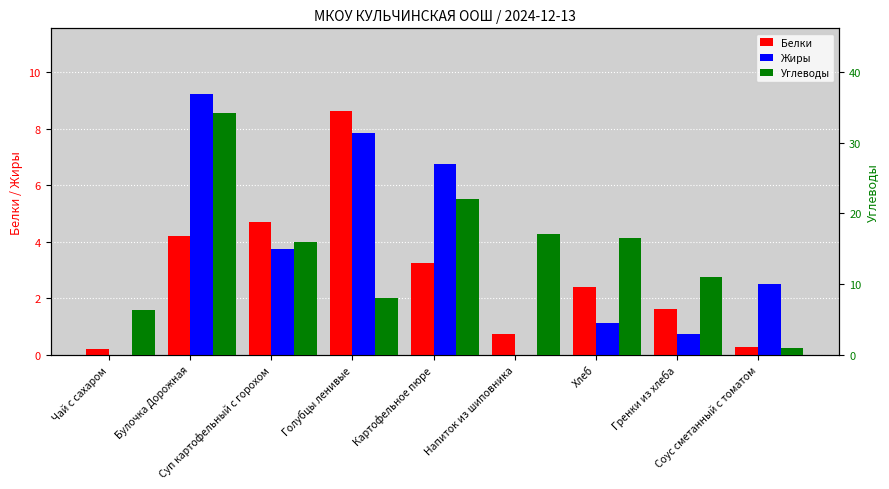

What is the label of the 5th bar from the left?

Картофельное пюре